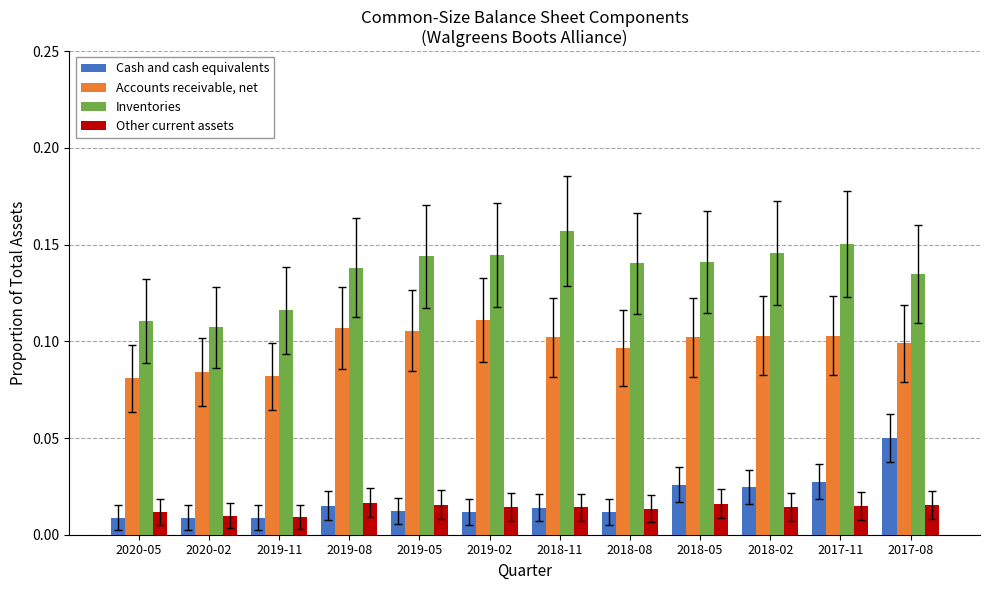

How many distinct data groups are displayed?

4